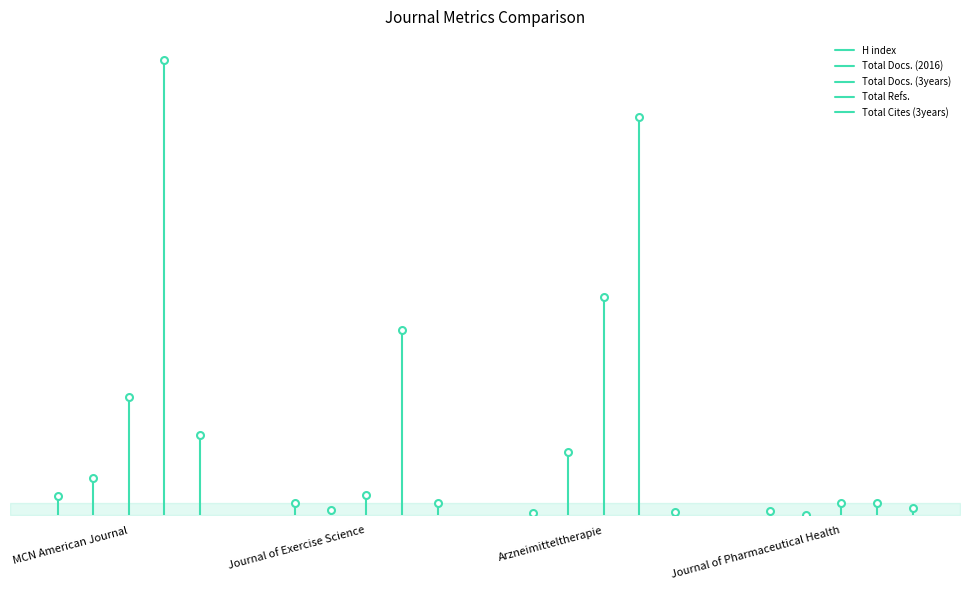

List the series in order of their peak value, lowest first.

H index, Total Docs. (2016), Total Cites (3years), Total Docs. (3years), Total Refs.